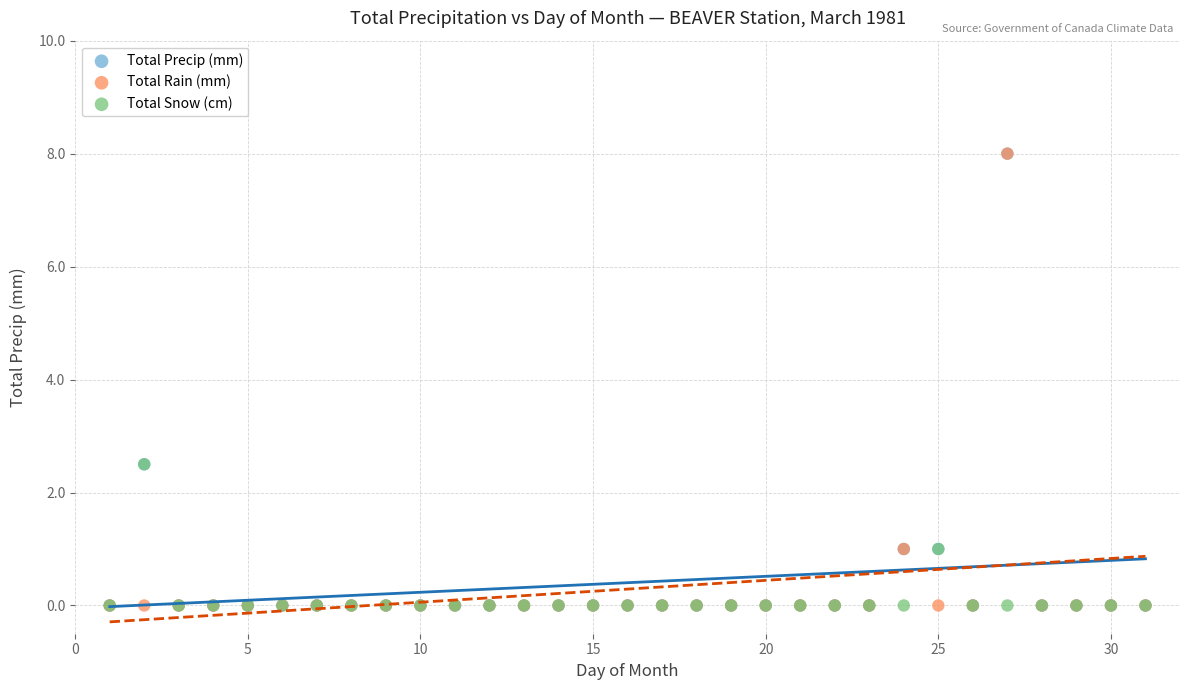

What are all the series names shown in the legend?

Total Precip (mm), Total Rain (mm), Total Snow (cm)